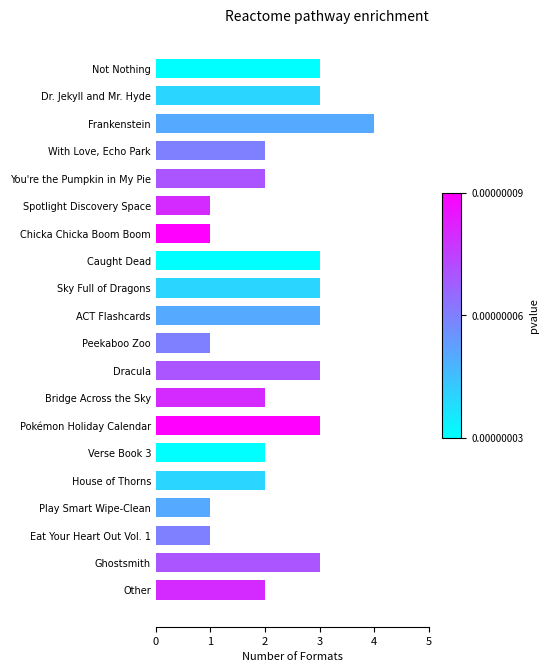

What is the sum of all values?

45